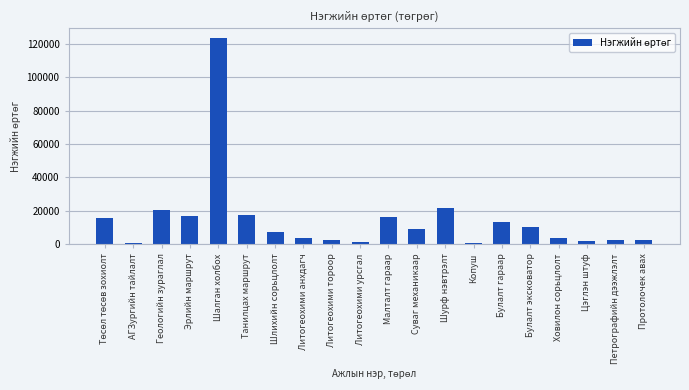

What is the sum of all values?

292483